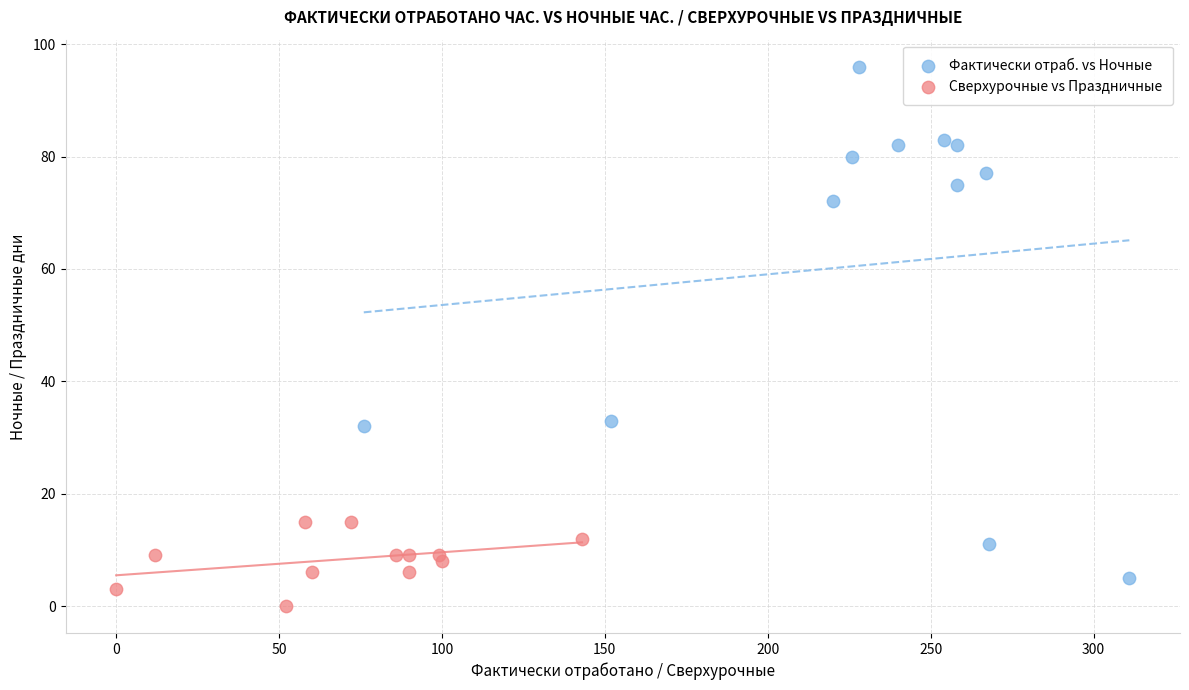

Which series contains the highest Y value?

Фактически отраб. vs Ночные